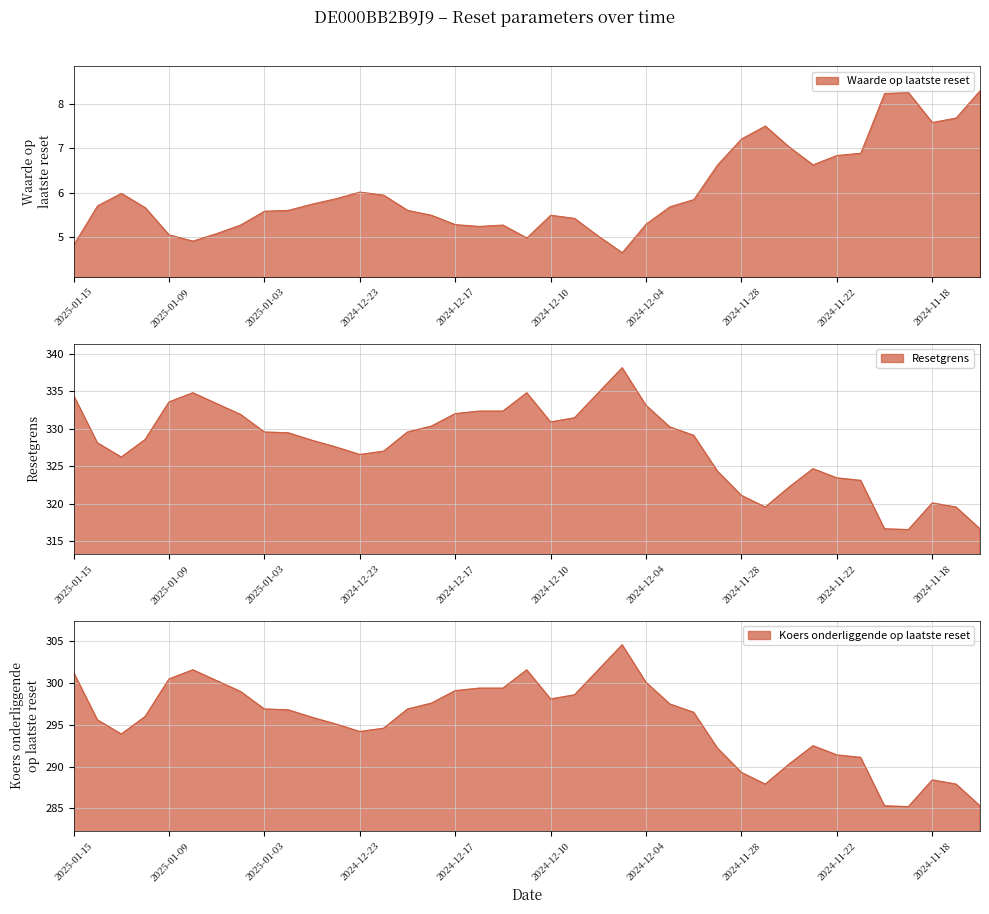

What is the value of the Resetgrens point at the 22nd from the left?

331.4